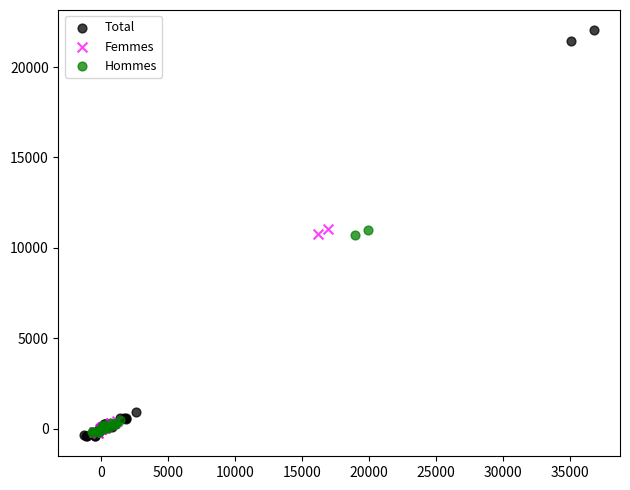

What are all the series names shown in the legend?

Total, Femmes, Hommes